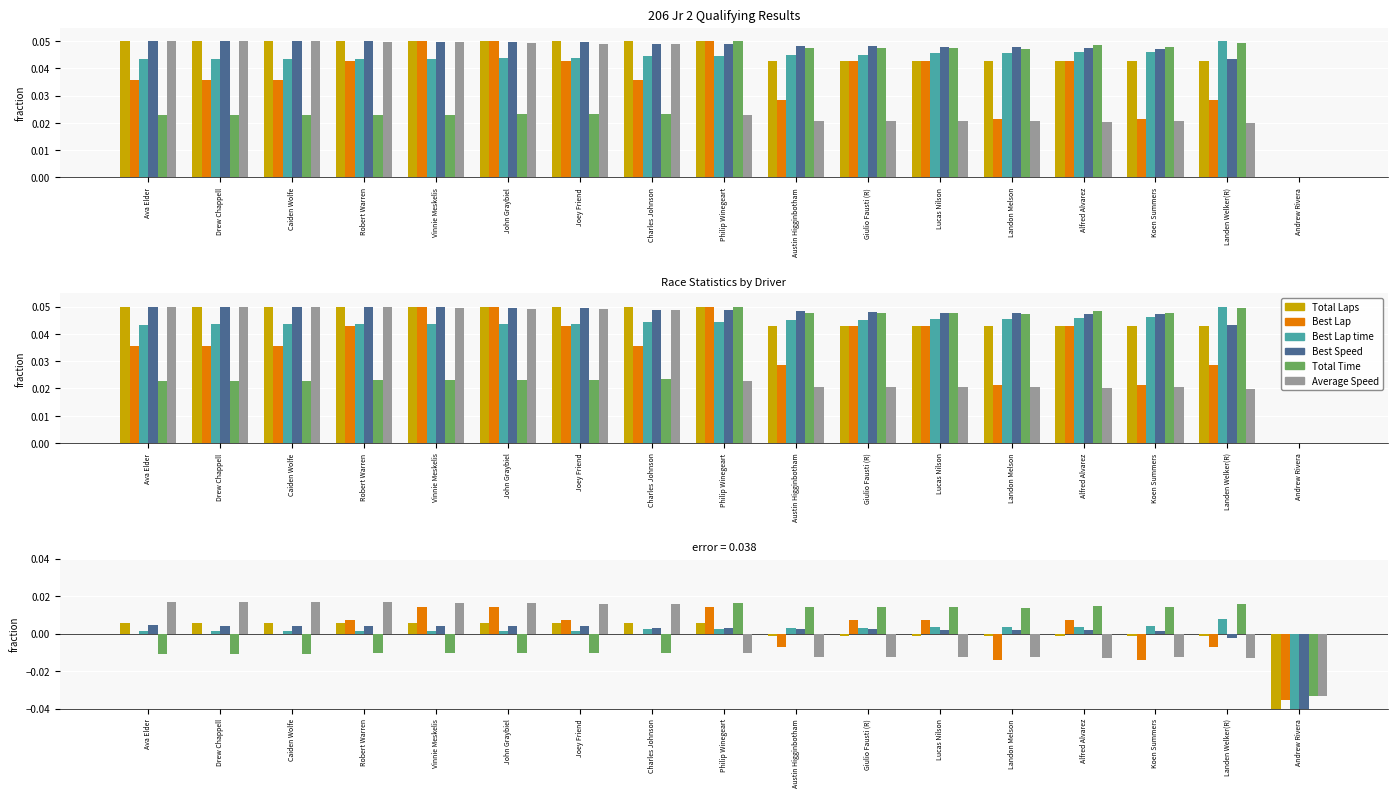

Which category has the highest value in the Best Speed series?

Ava Elder